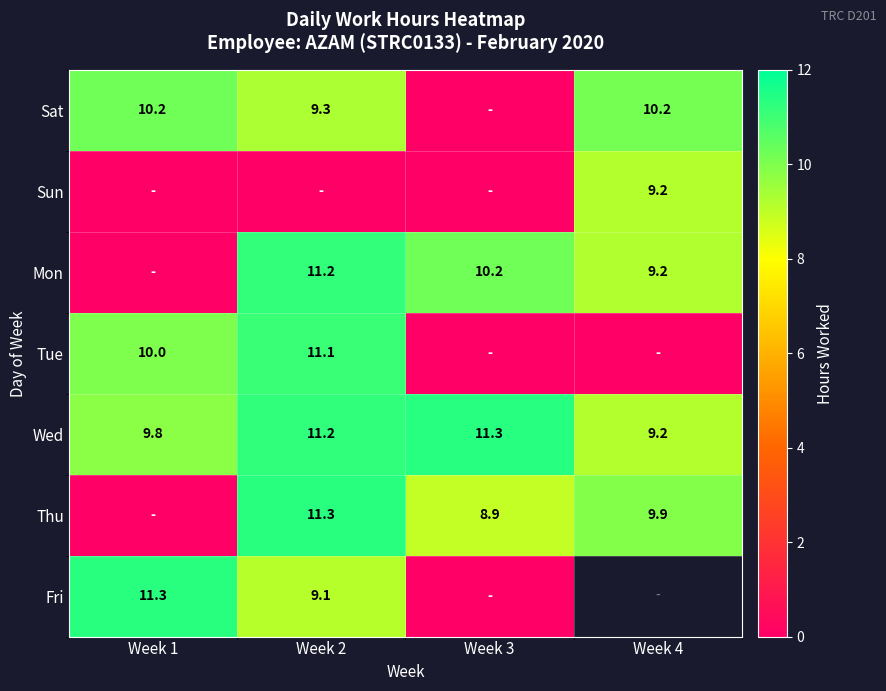

The value of Wed at Week 4 is 9.2. True or false?

True